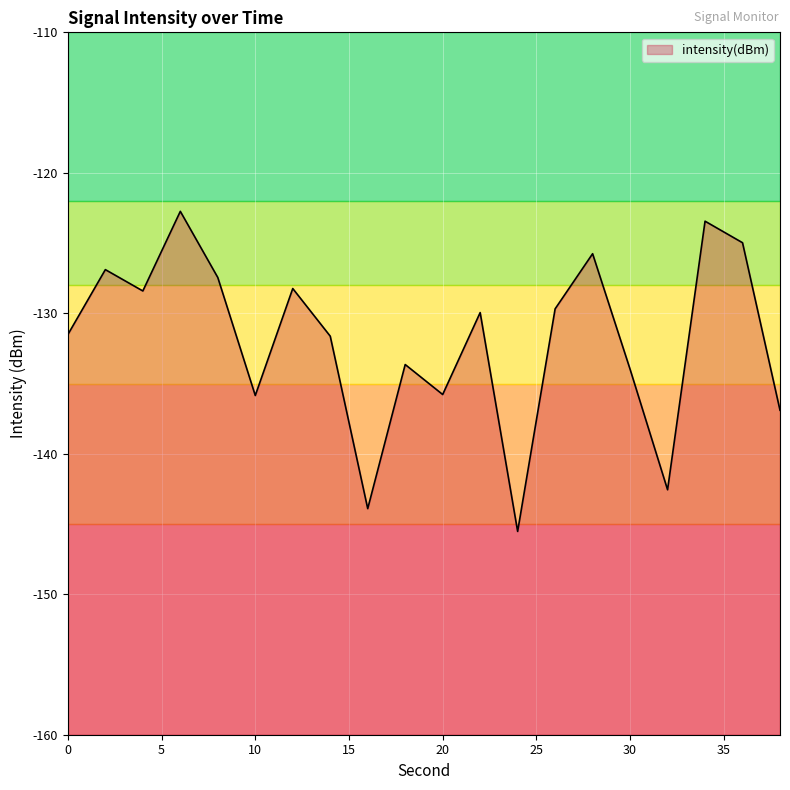

What is the change in value from 6 to 16?

-21.2